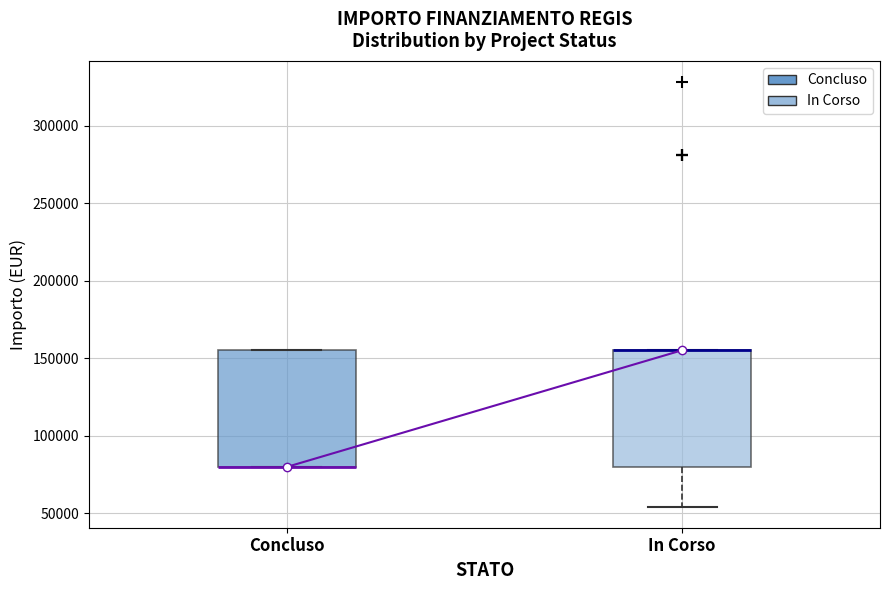

Where is the lower edge of the box for In Corso on the y-axis? The values are not printed on the chart, so give them approximately, as read against the axis.

80000